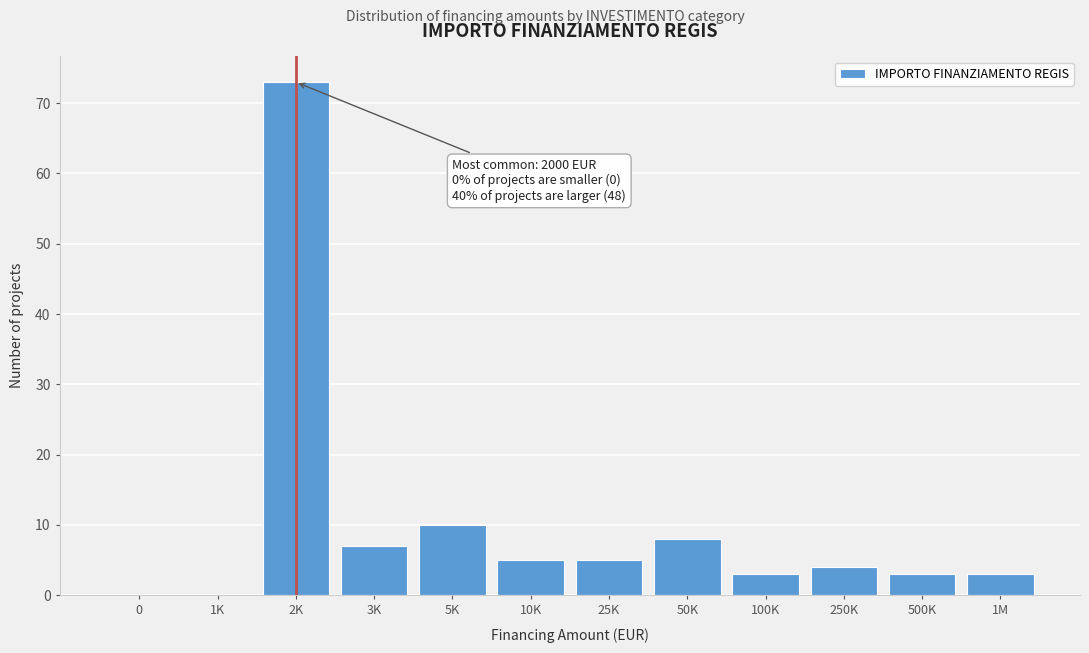

Reading left to right, transcribe all the data shown in this chart.

0=0	1K=0	2K=73	3K=7	5K=10	10K=5	25K=5	50K=8	100K=3	250K=4	500K=3	1M=3